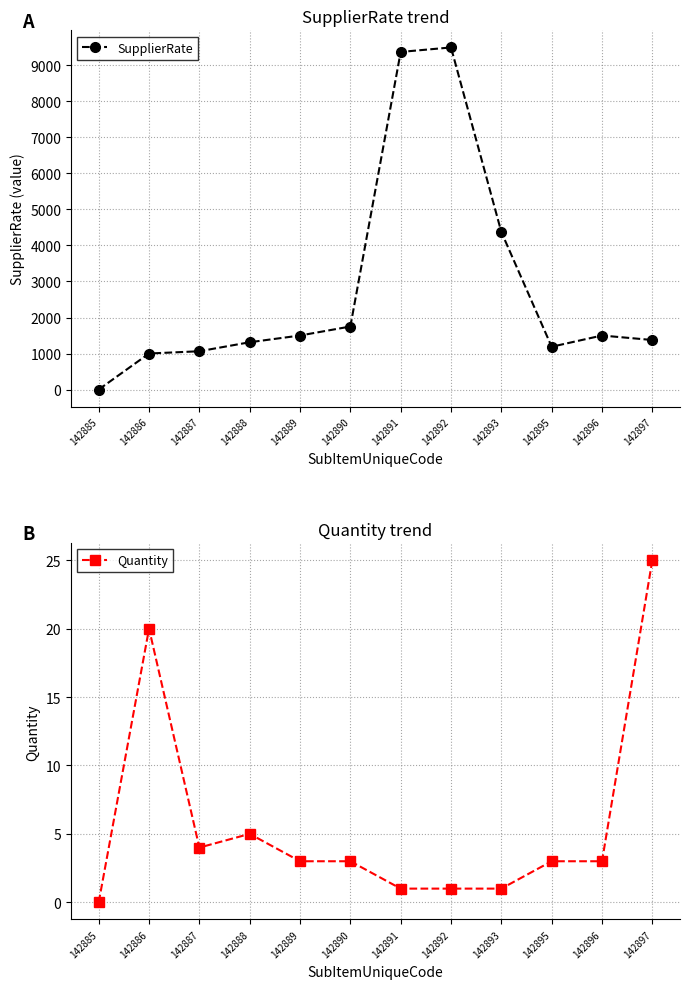

True or false: SupplierRate and Quantity intersect in this chart.

False